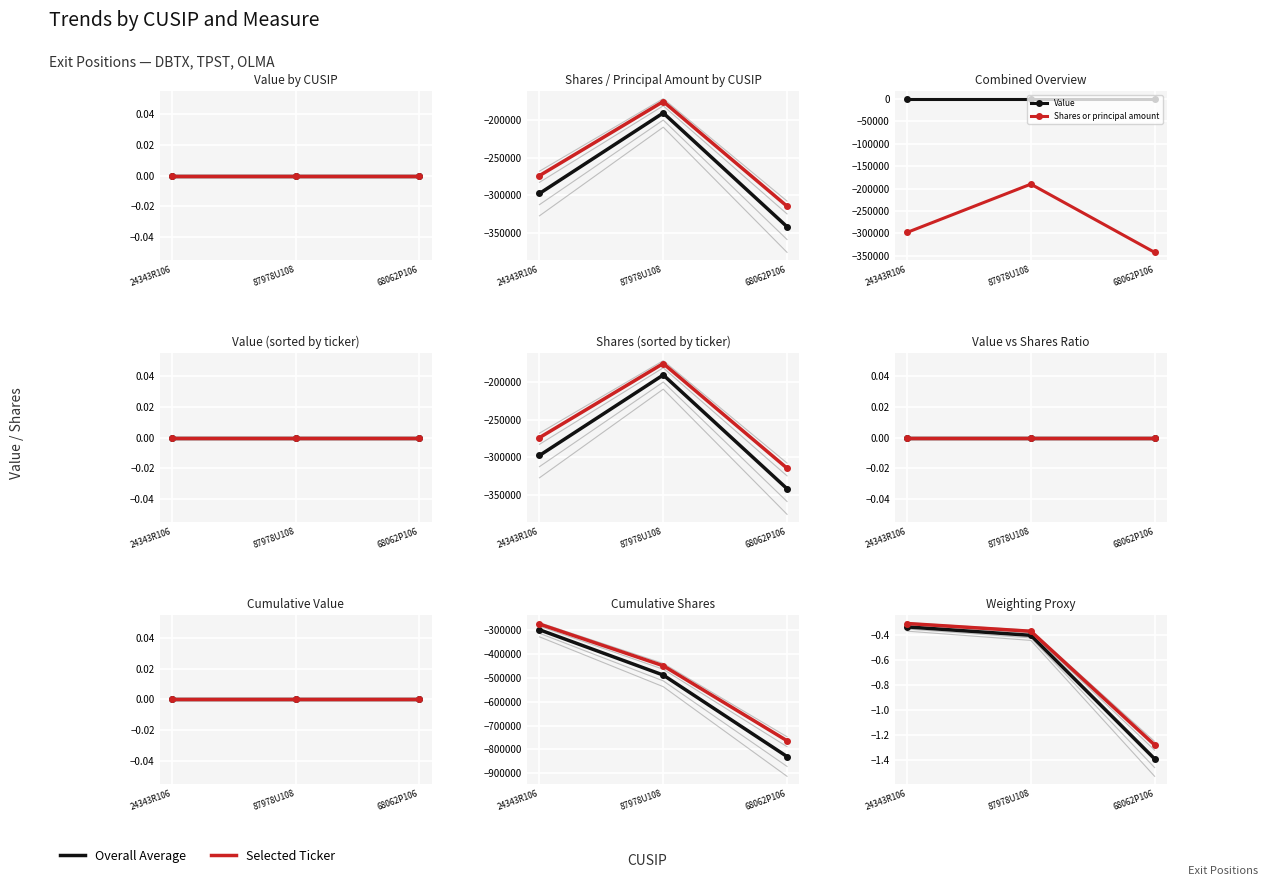

What is the average value of the Selected series?

-0.7